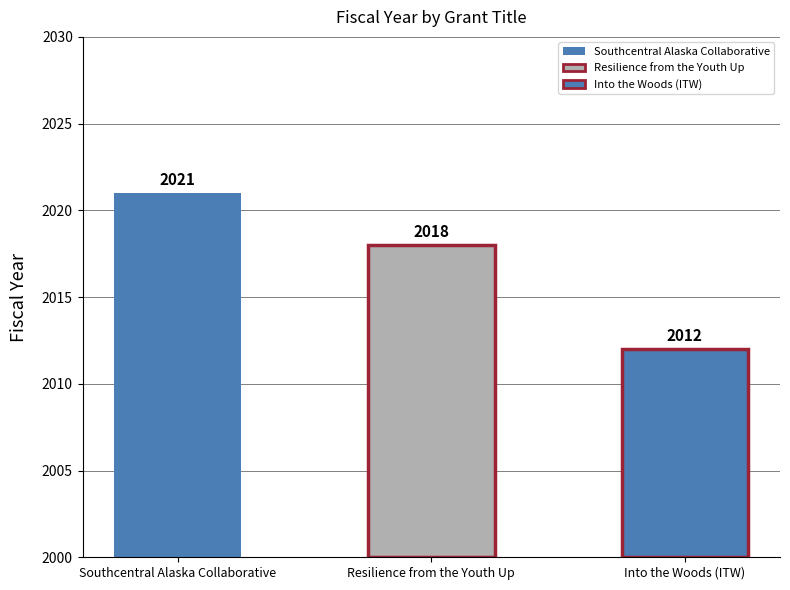

The value at Southcentral Alaska Collaborative is 3083. True or false?

False